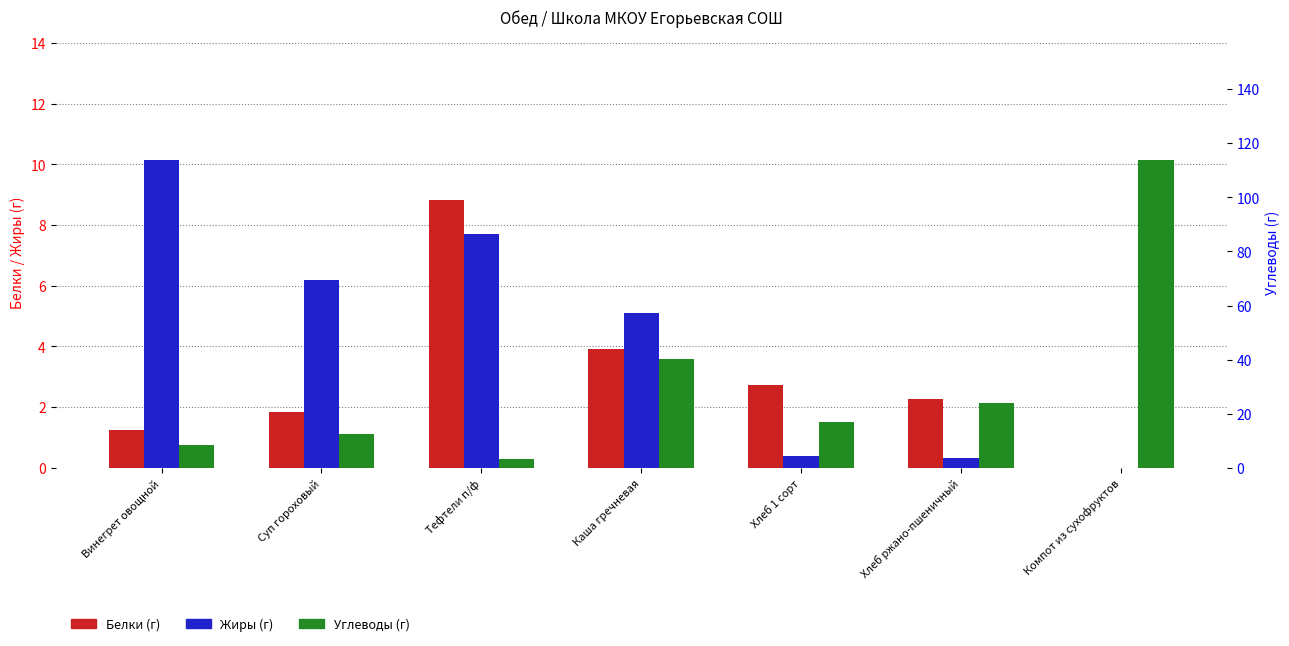

How many data points in Углеводы are less than 16?

3